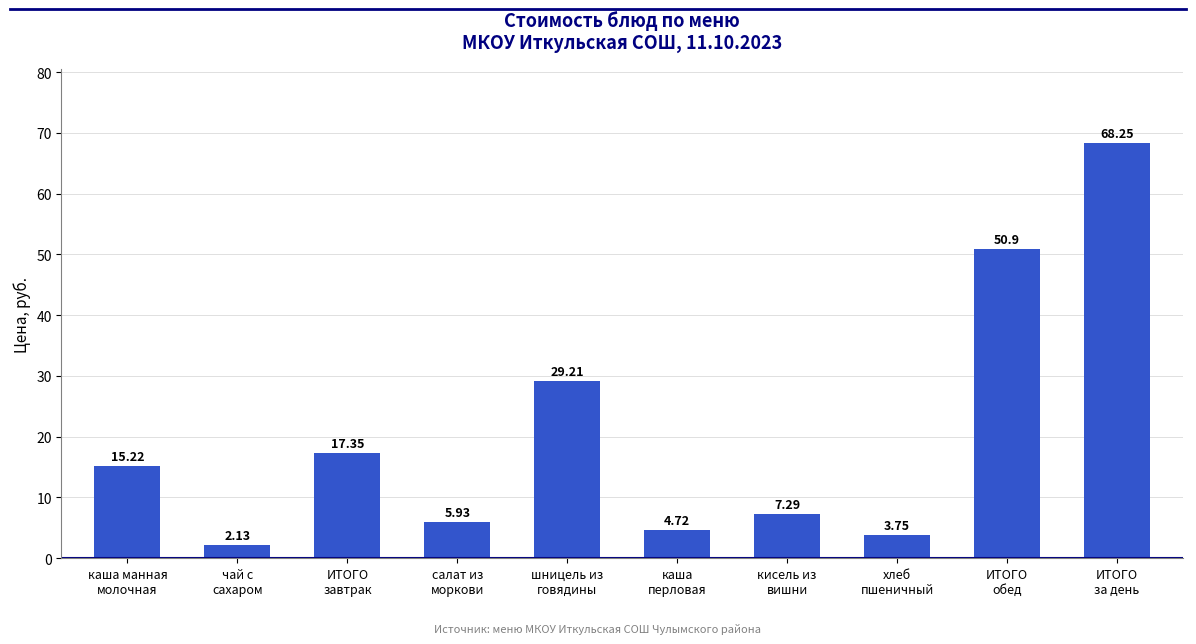

What is the difference between the maximum and minimum values?

66.1